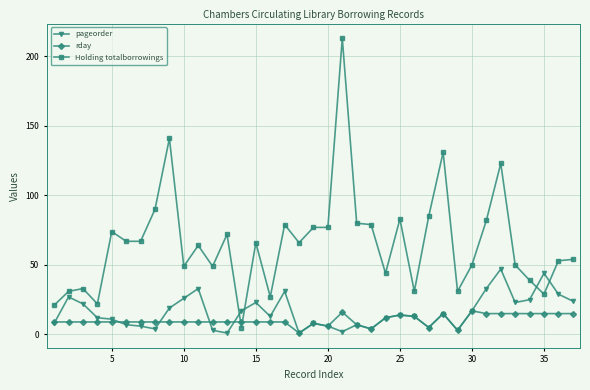

Reading right to left, list all the values displayed in this chart.

pageorder: 24	29	44	25	23	47	33	17	3	15	5	13	14	12	4	7	2	6	8	1	31	13	23	17	1	3	33	26	19	4	6	7	11	12	22	27	8
rday: 15	15	15	15	15	15	15	17	3	15	5	13	14	12	4	7	16	6	8	1	9	9	9	9	9	9	9	9	9	9	9	9	9	9	9	9	9
Holding totalborrowings: 54	53	29	39	50	123	82	50	31	131	85	31	83	44	79	80	213	77	77	66	79	27	66	5	72	49	64	49	141	90	67	67	74	22	33	31	21